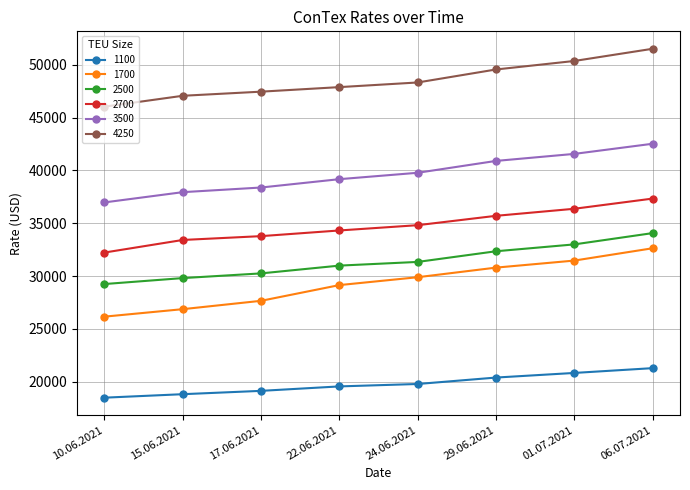

How many lines are shown in the chart?

6